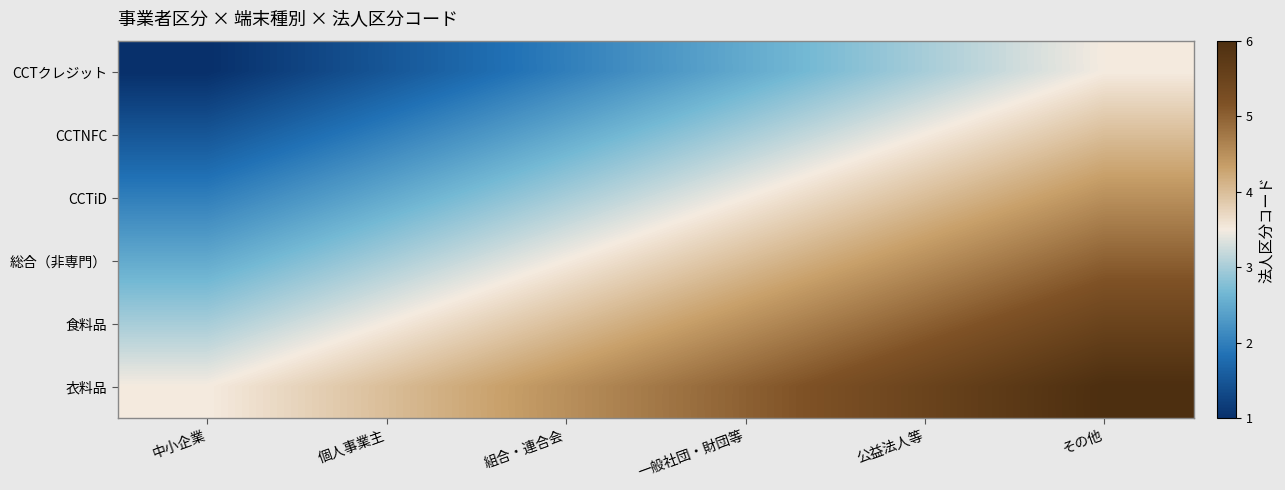

Reading left to right, what are all the values shown in this chart?

CCTクレジット: 中小企業=1.0	個人事業主=1.5	組合・連合会=2.0	一般社団・財団等=2.5	公益法人等=3.0	その他=3.5
CCTNFC: 中小企業=1.5	個人事業主=2.0	組合・連合会=2.5	一般社団・財団等=3.0	公益法人等=3.5	その他=4.0
CCTiD: 中小企業=2.0	個人事業主=2.5	組合・連合会=3.0	一般社団・財団等=3.5	公益法人等=4.0	その他=4.5
総合（非専門）: 中小企業=2.5	個人事業主=3.0	組合・連合会=3.5	一般社団・財団等=4.0	公益法人等=4.5	その他=5.0
食料品: 中小企業=3.0	個人事業主=3.5	組合・連合会=4.0	一般社団・財団等=4.5	公益法人等=5.0	その他=5.5
衣料品: 中小企業=3.5	個人事業主=4.0	組合・連合会=4.5	一般社団・財団等=5.0	公益法人等=5.5	その他=6.0